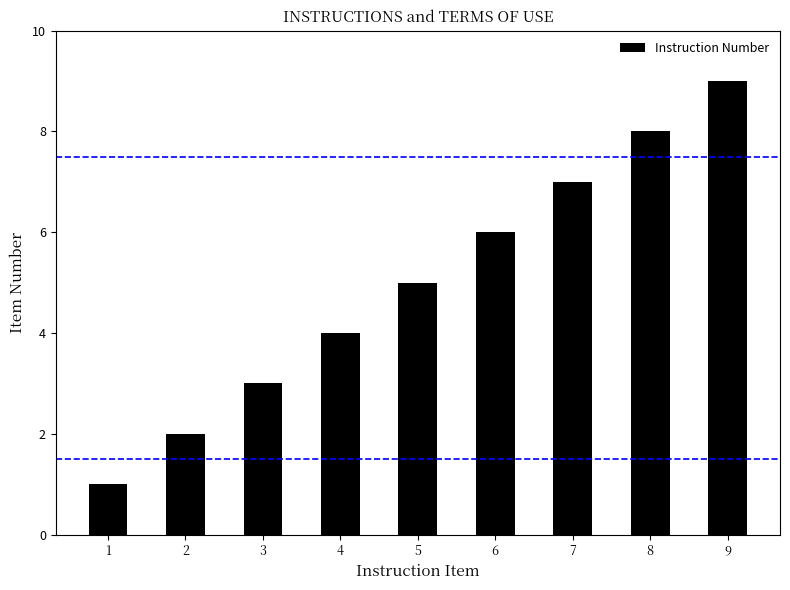

What is the difference between the maximum and minimum values?

8